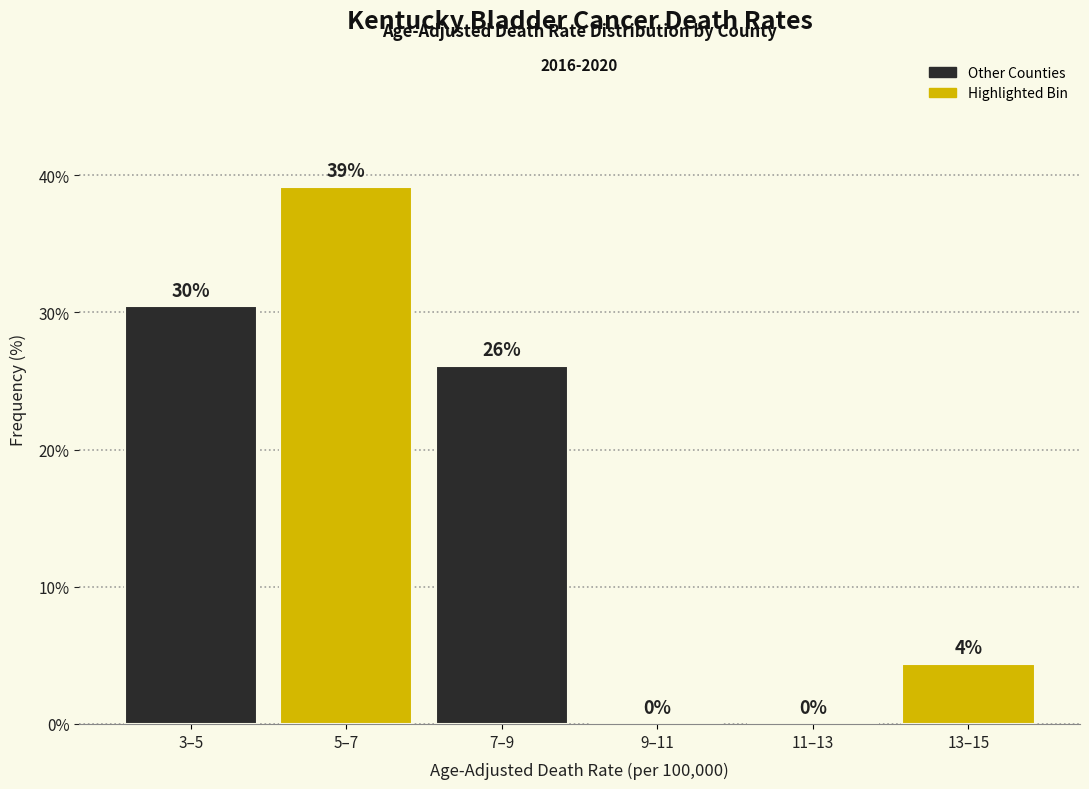

At which label is the value closest to 19?

7–9